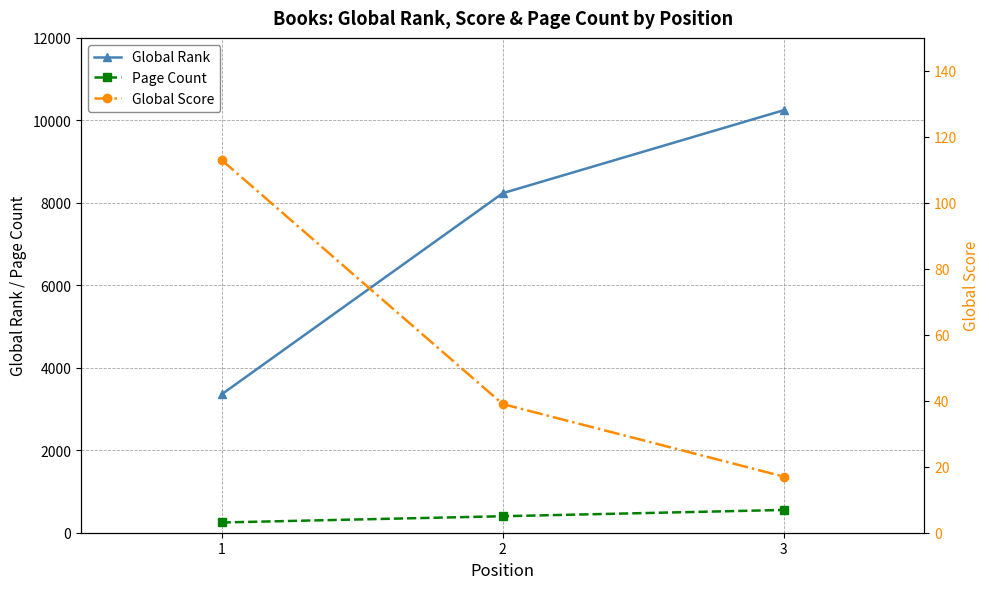

Count the Global Rank values in the range 3355 to 10247.

3